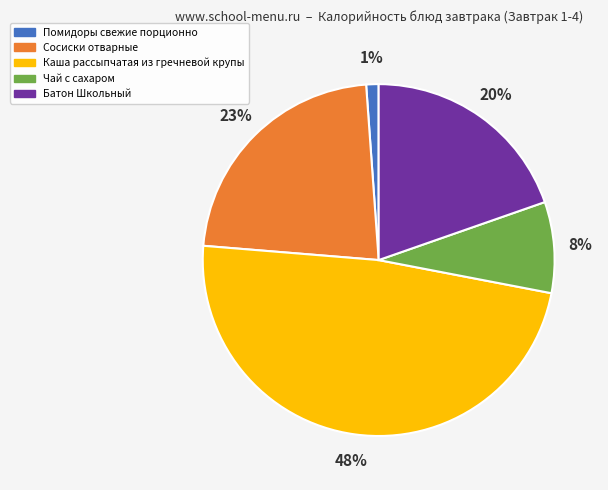

True or false: Сосиски отварные accounts for 9% of the total.

False